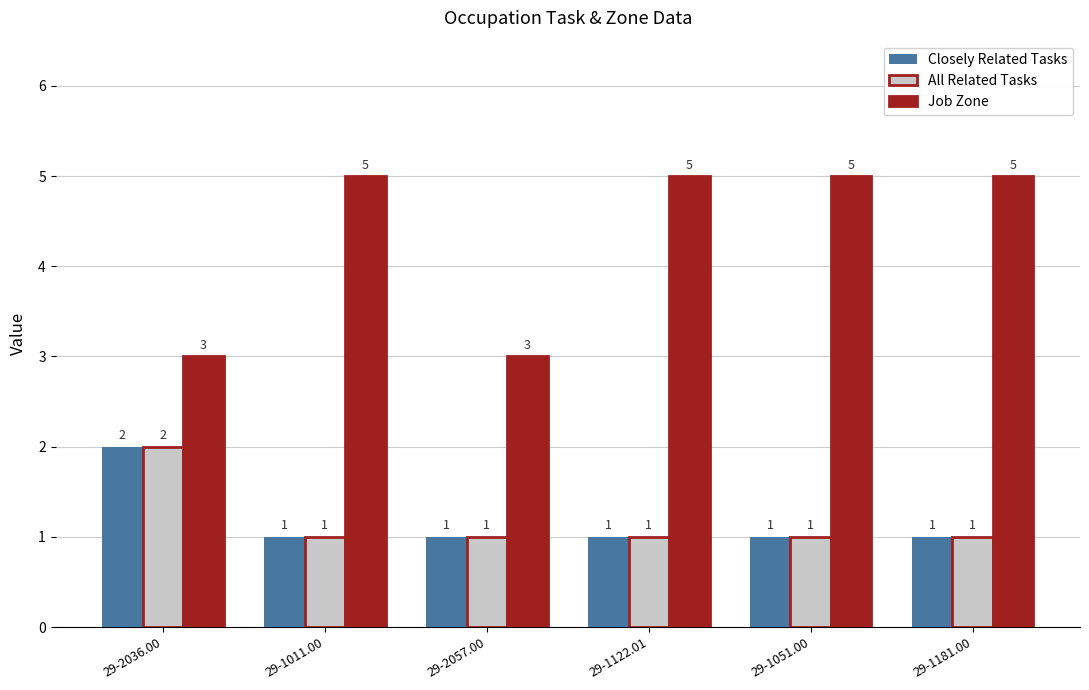

What is the approximate value of All Related Tasks at 29-2036.00?

2